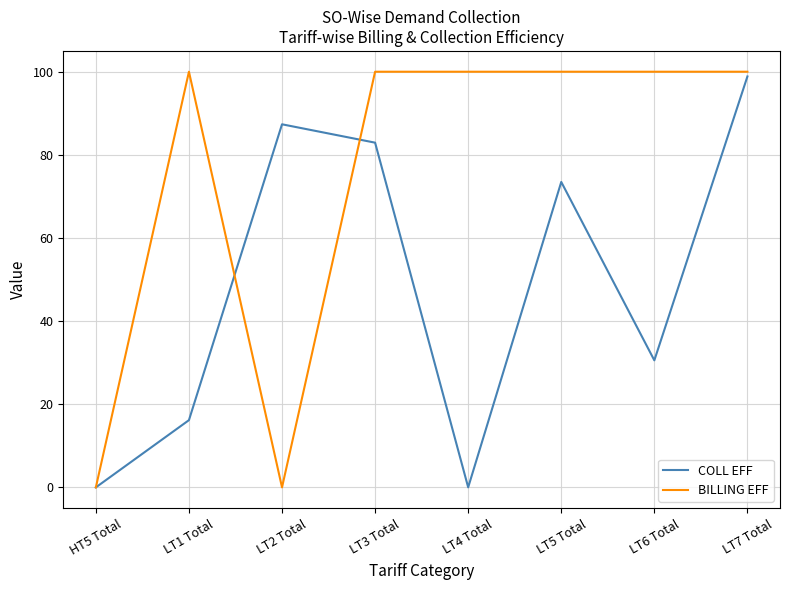

Between HT5 Total and LT7 Total, which series saw the biggest shift?

BILLING EFF